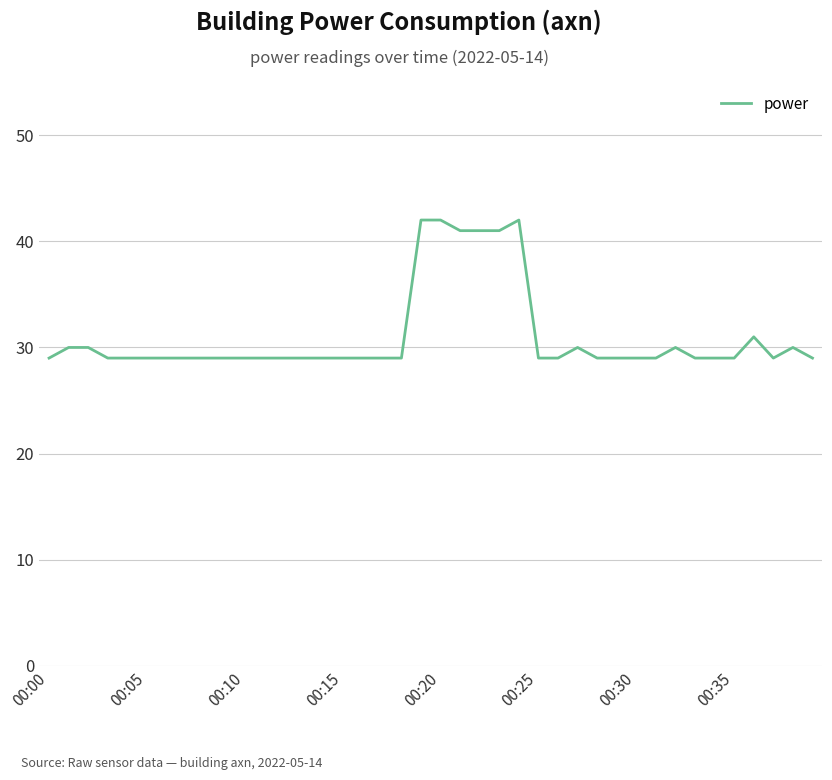

What is the difference between the maximum and minimum values?

13